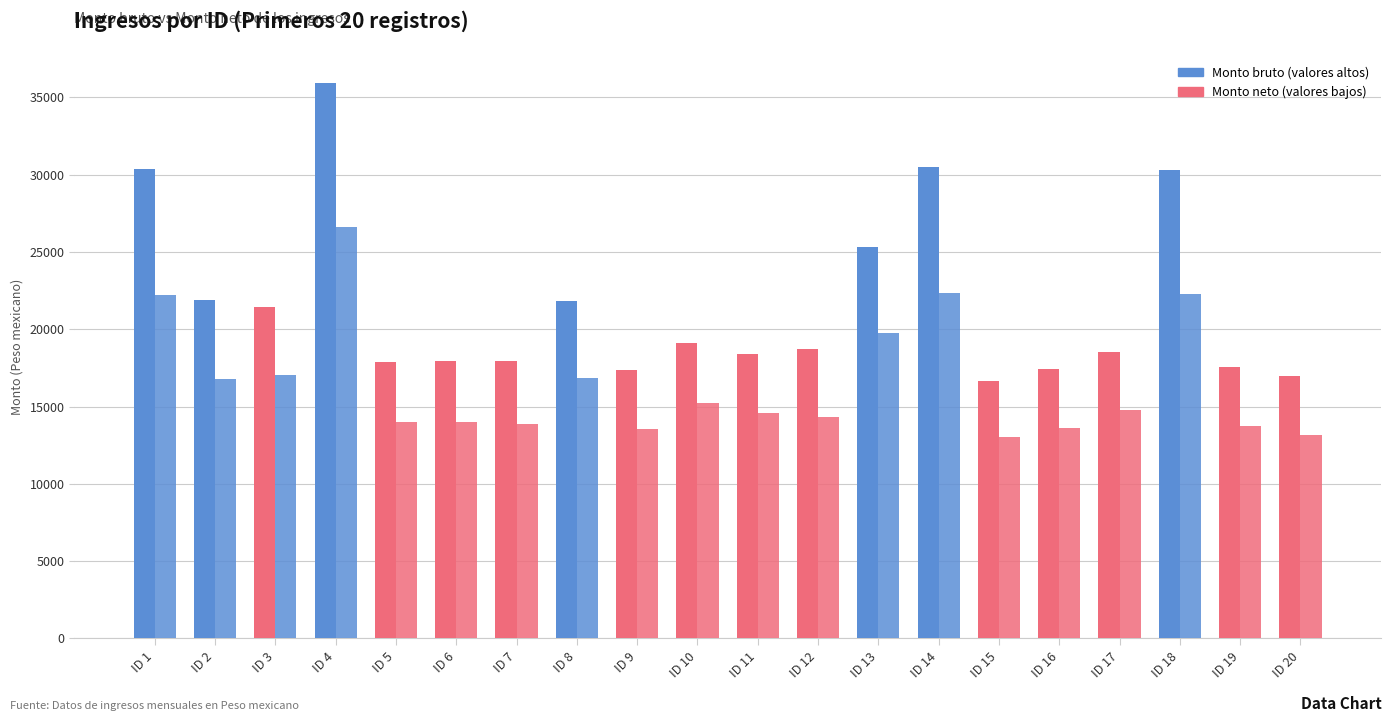

How many bars are there in total?

40